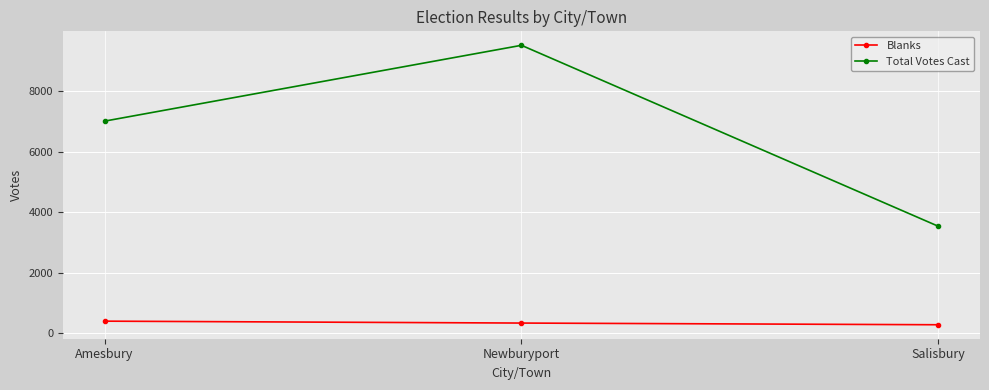

At Newburyport, list the series in order from smallest to largest.

Blanks, Total Votes Cast